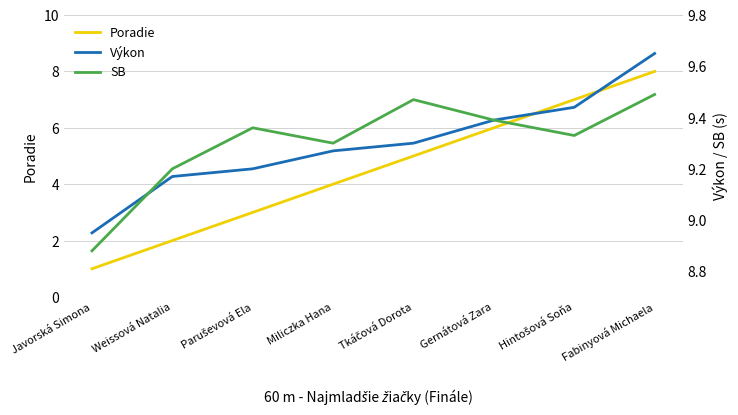

Reading left to right, what are all the values shown in this chart?

Poradie: 1.0	2.0	3.0	4.0	5.0	6.0	7.0	8.0
Výkon: 8.9	9.2	9.2	9.3	9.3	9.4	9.4	9.7
SB: 8.9	9.2	9.4	9.3	9.5	9.4	9.3	9.5